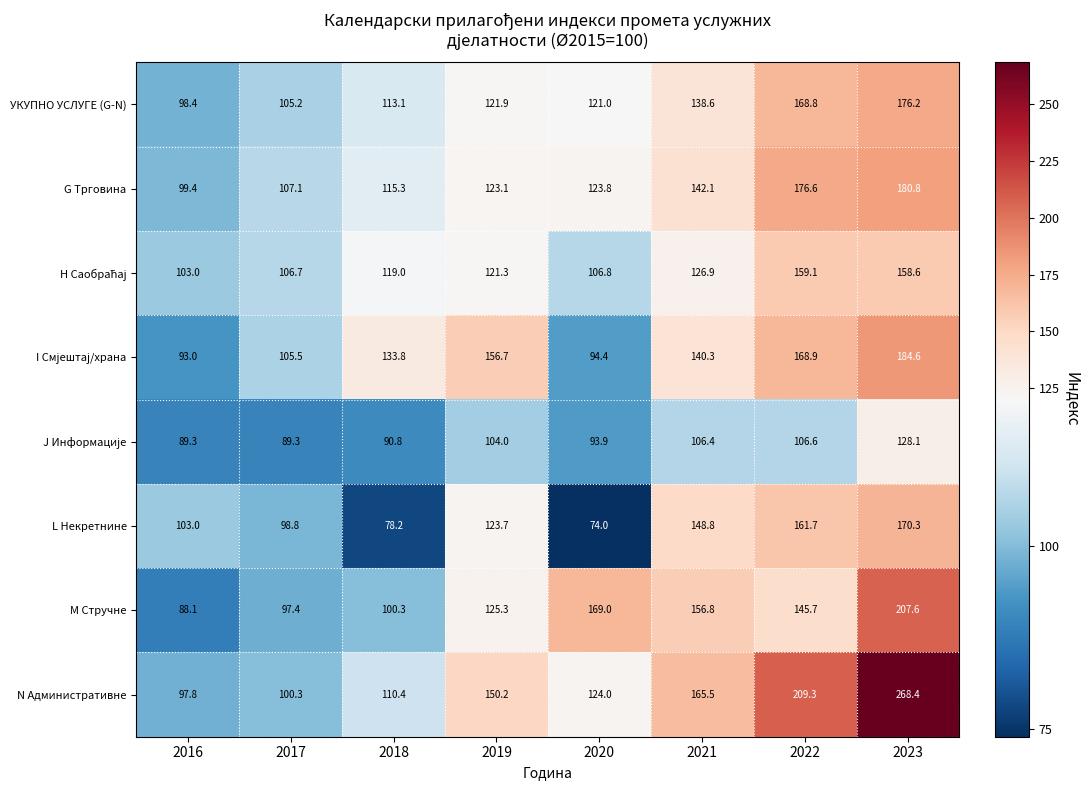

Count the number of data series in this chart.

8